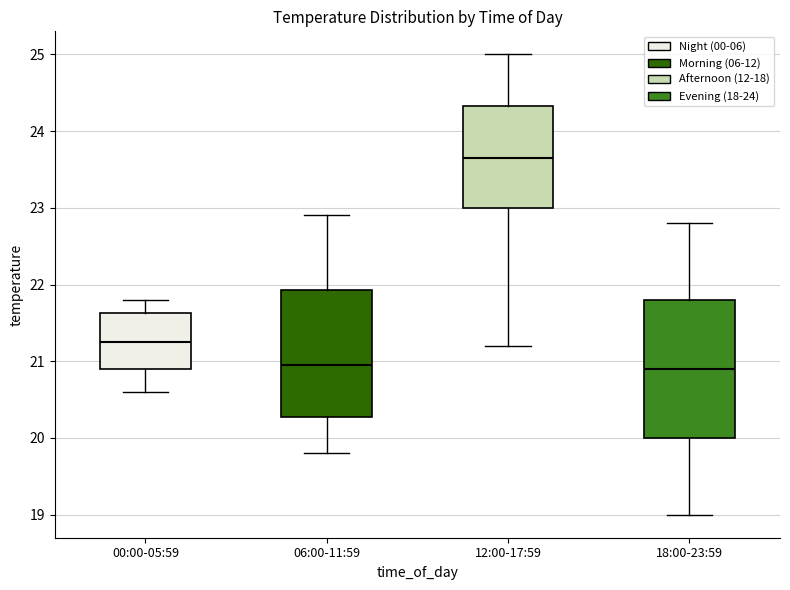

Where does the median line of the box for 00:00-05:59 sit on the y-axis? The values are not printed on the chart, so give them approximately, as read against the axis.

21.3